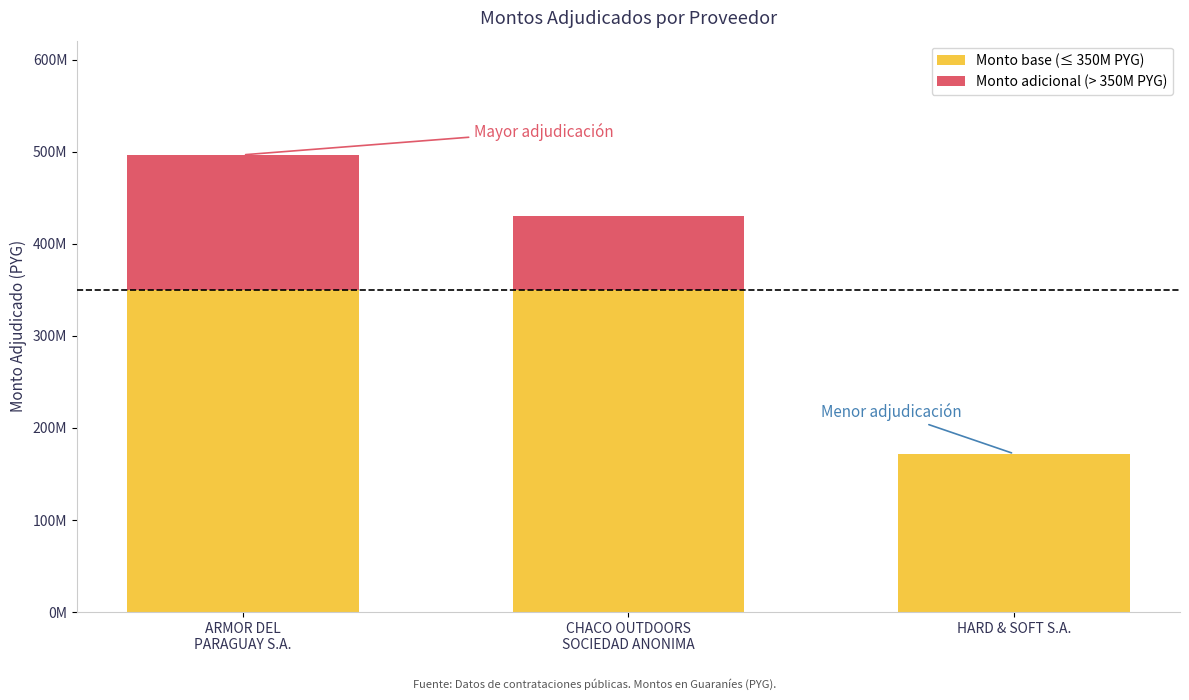

Does the chart contain stacked bars?

Yes